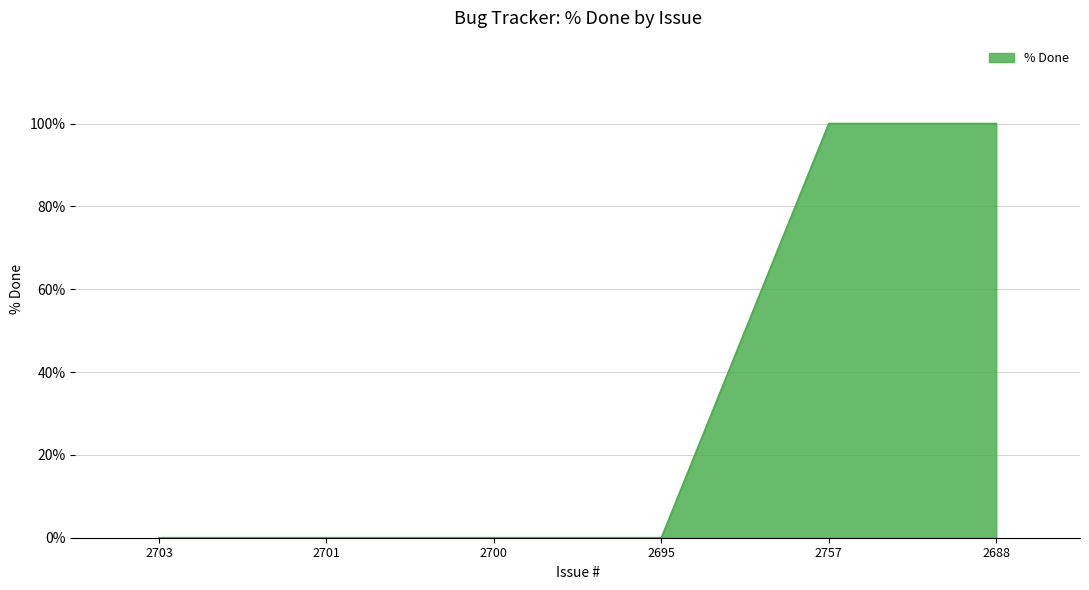

Which has a higher value, 2688 or 2700?

2688